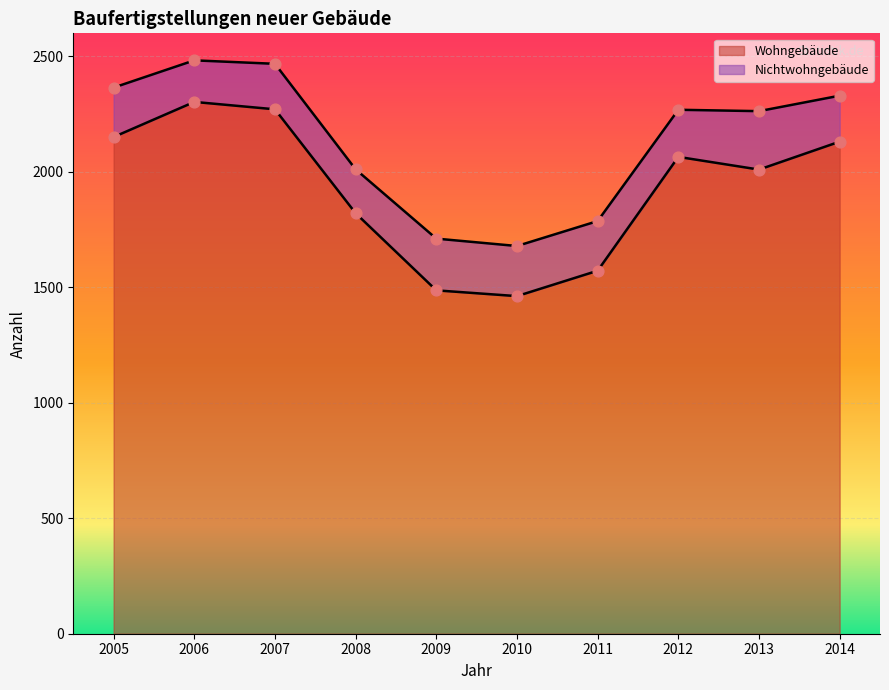

What is the change in value from 2011 to 2013?

+438